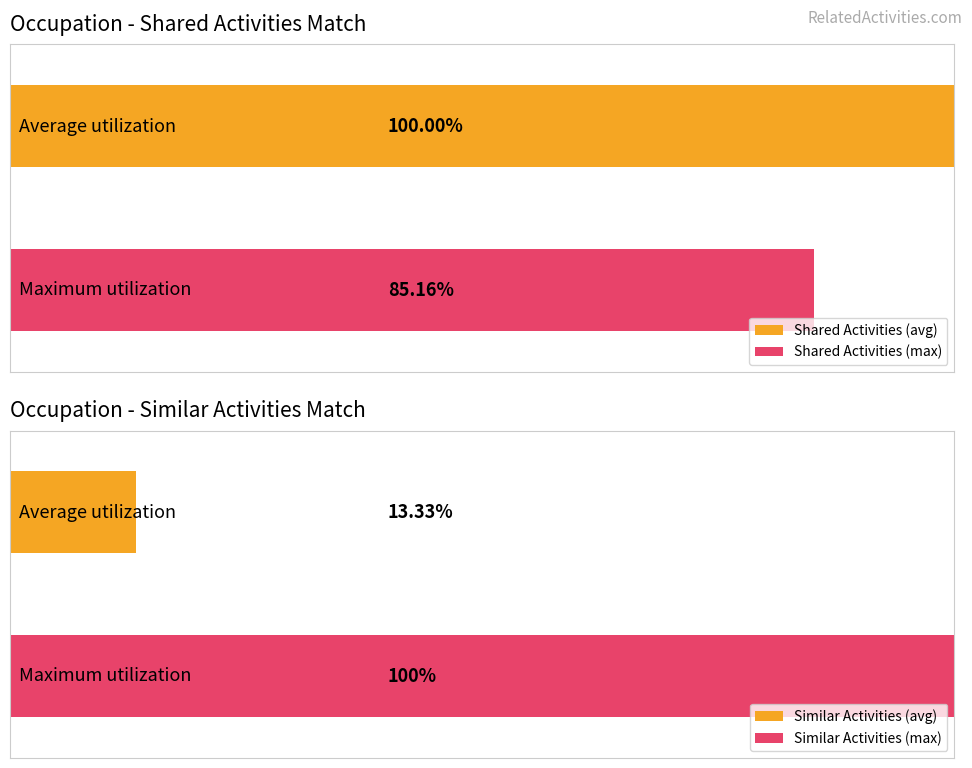

Does the chart contain any negative values?

No